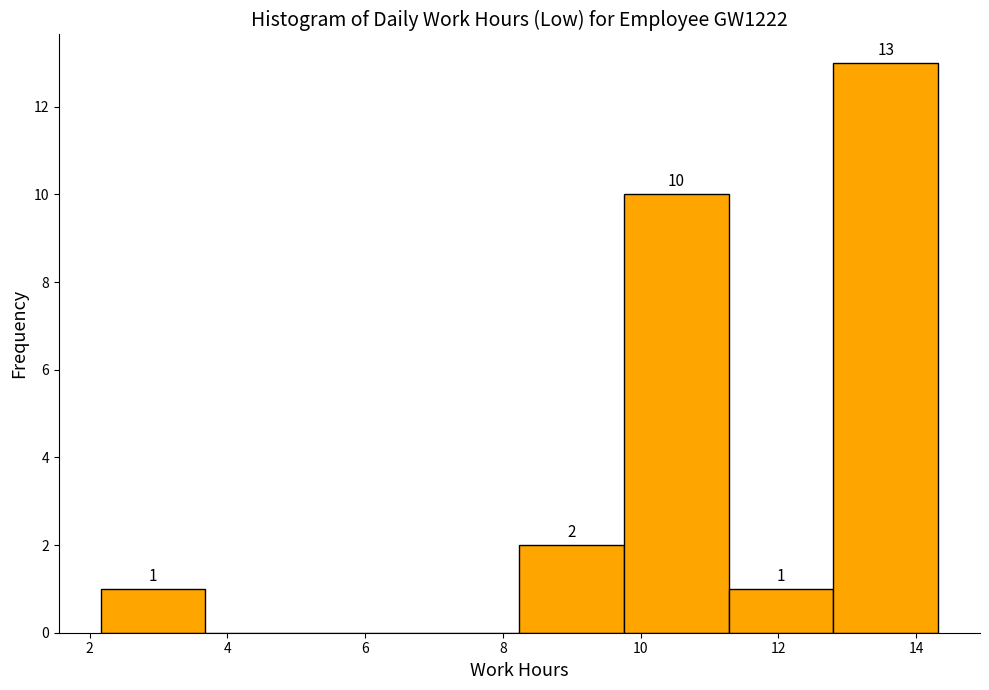

Over which range of the x-axis is the bar tallest?

12.80 to 14.32